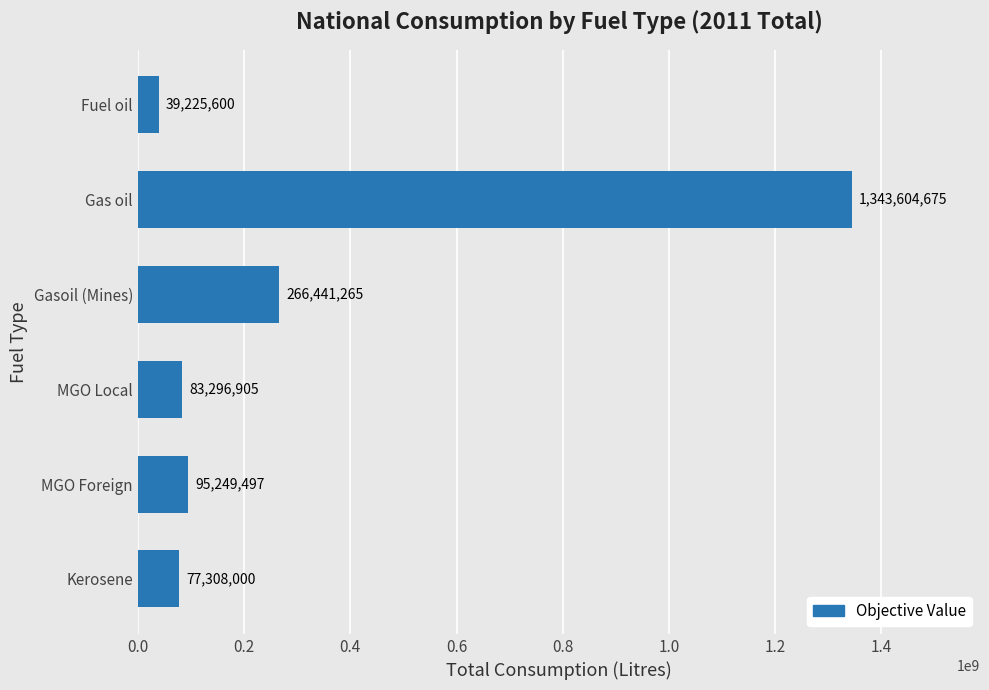

How many bars are there in total?

6